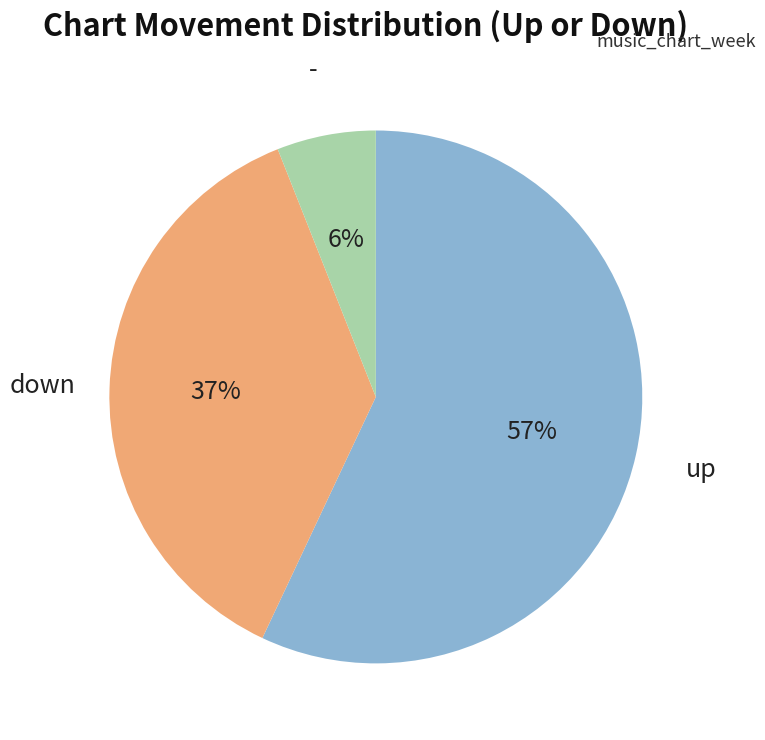

To the nearest percent, what is the average slice percentage?

33%